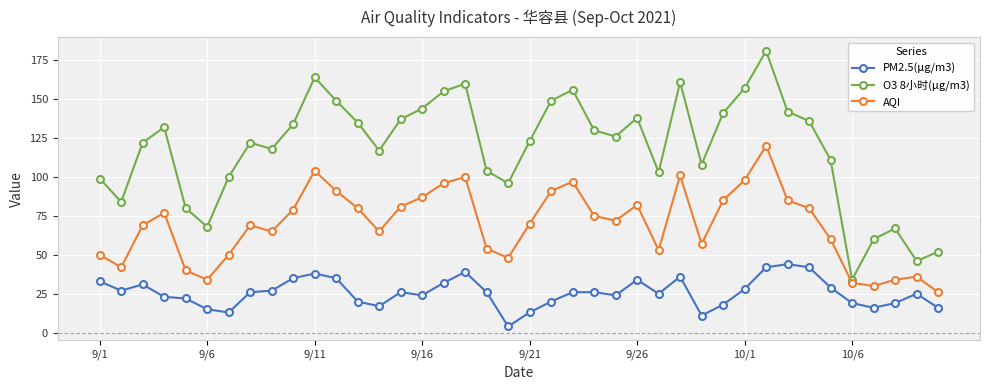

Rank the series by their maximum value, from highest to lowest.

O3 8小时(μg/m3), AQI, PM2.5(μg/m3)